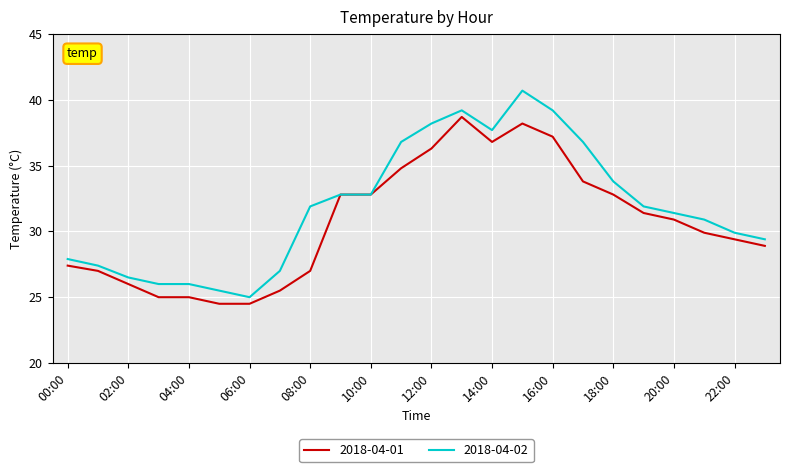

What is the maximum value shown in the chart?

40.7